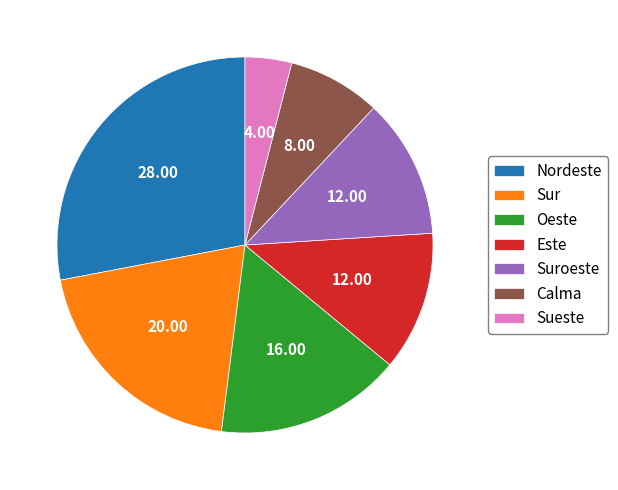

True or false: Suroeste accounts for 12% of the total.

True